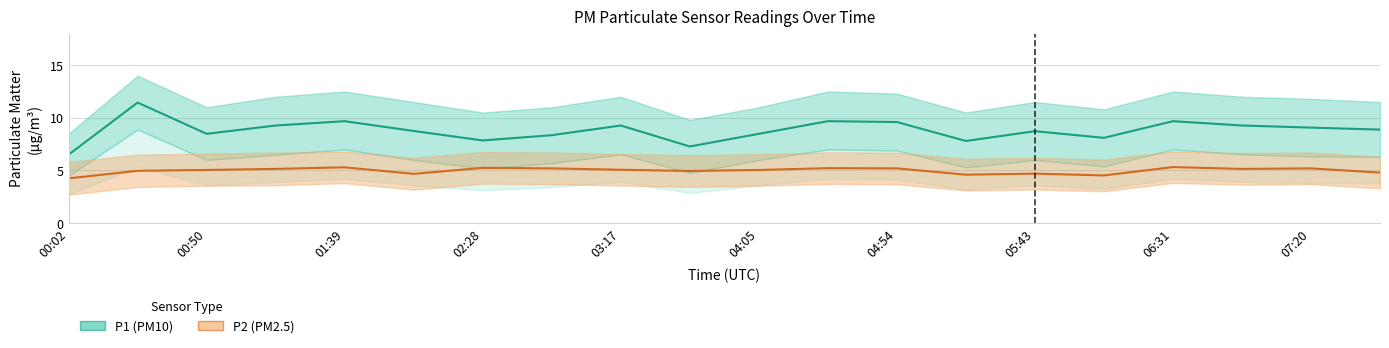

How many interior local valleys does the P1 series have?

5